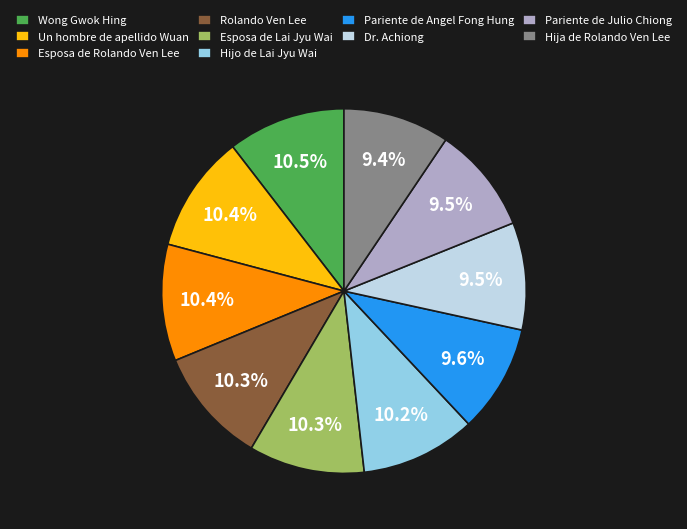

Does Esposa de Rolando Ven Lee account for over 50% of the chart?

No